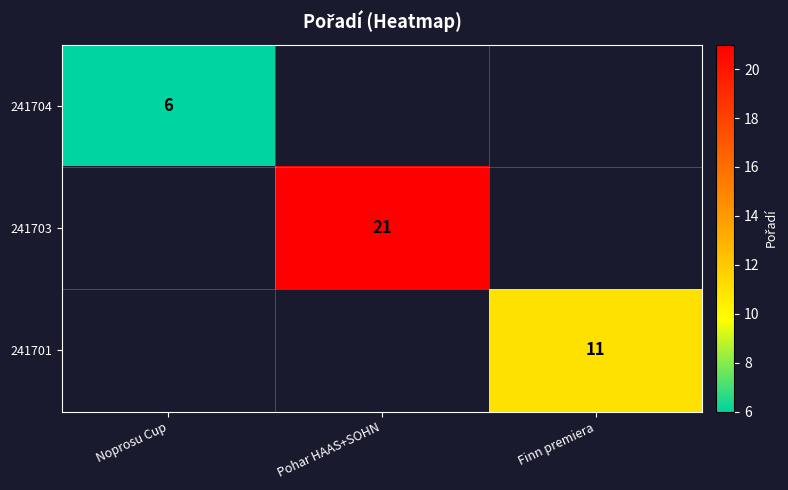

Is the value of 241703 at Pohar HAAS+SOHN greater than the value of 241704 at Noprosu Cup?

Yes